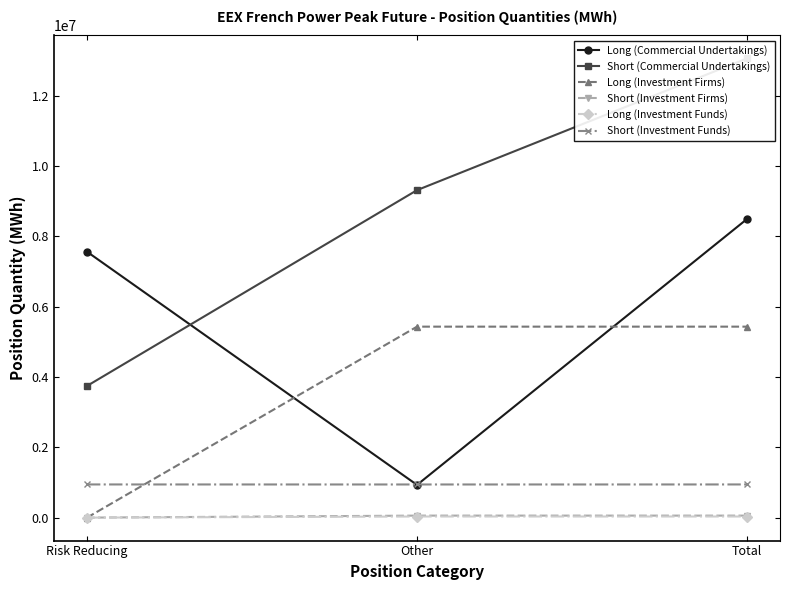

What is the label of the 3rd point from the right?

Risk Reducing